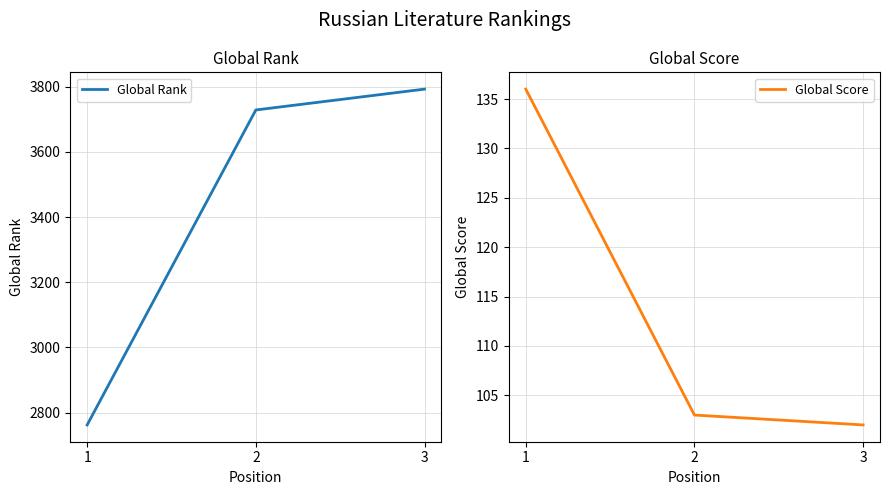

How many categories are shown in the chart?

3